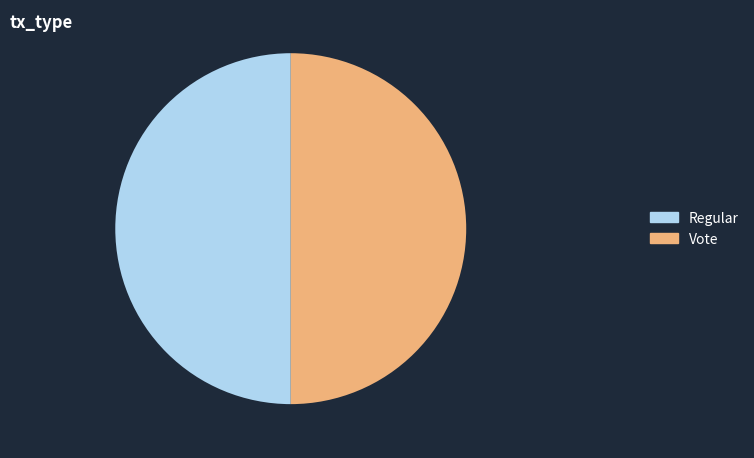

Approximately how many times larger is the value at Vote compared to Regular?

1.0